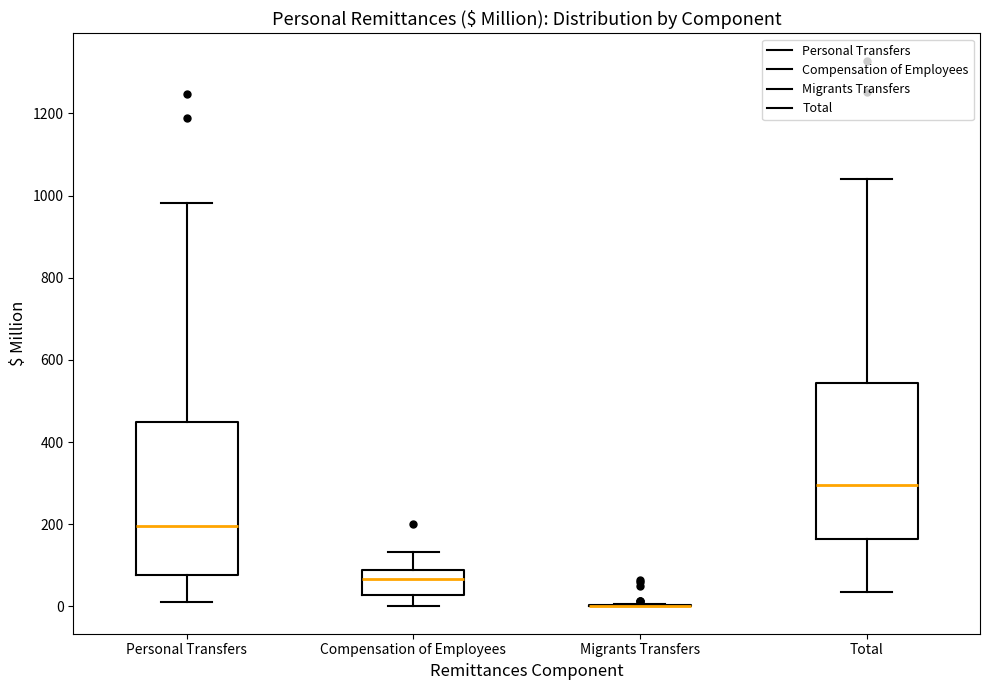

Reading left to right, transcribe this box plot: for each box, give where its median line is, the range the box spans, and where its two whiskers end, as read against the y-axis. The values are not printed on the chart, so give them approximately, as read against the axis.

Personal Transfers: median 200, box 80 to 440, whiskers 0 to 980
Compensation of Employees: median 60, box 20 to 80, whiskers 0 to 140
Migrants Transfers: box collapsed to a line at 0, whiskers 0 to 0
Total: median 300, box 160 to 540, whiskers 40 to 1040